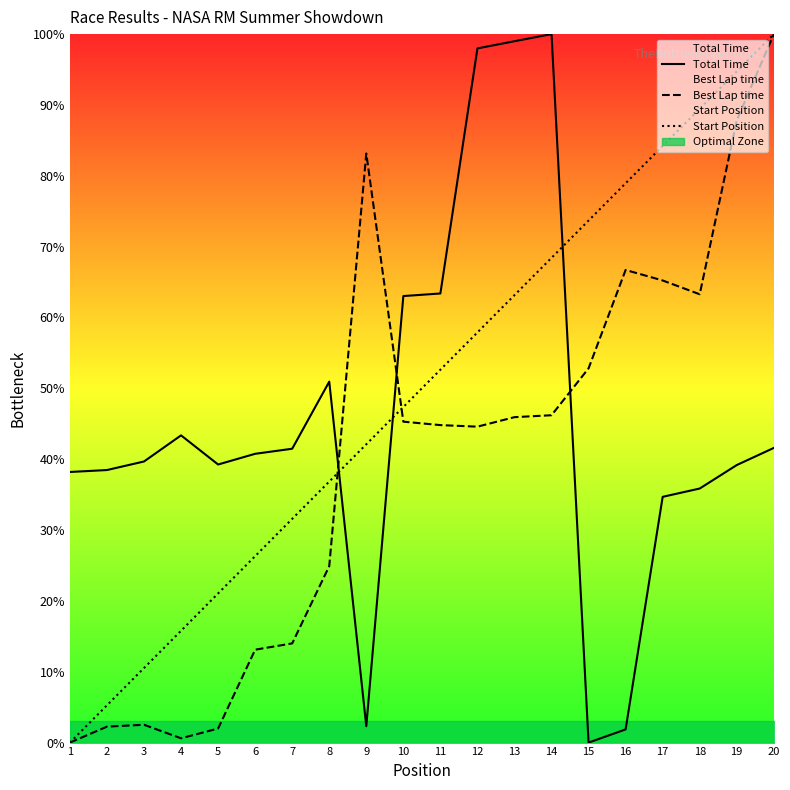

At which label is Start Position closest to 50?

11